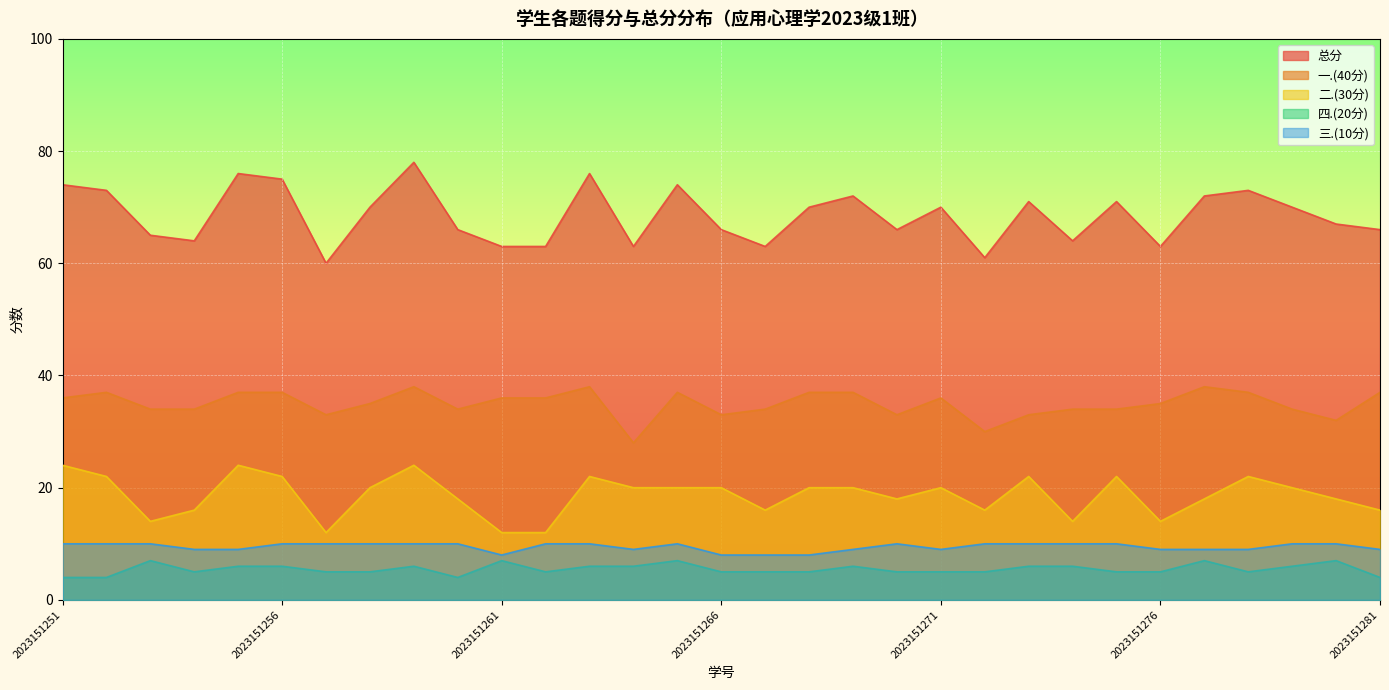

In 总分, how many points are lower than both neighbors (excluding endpoints)?

8